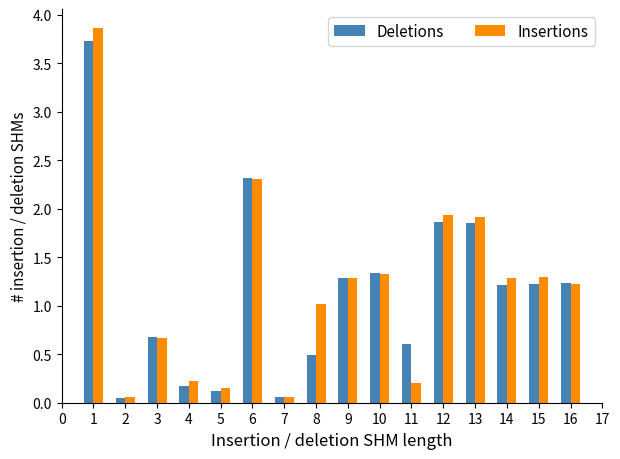

What is the maximum value for Insertions?

3.9